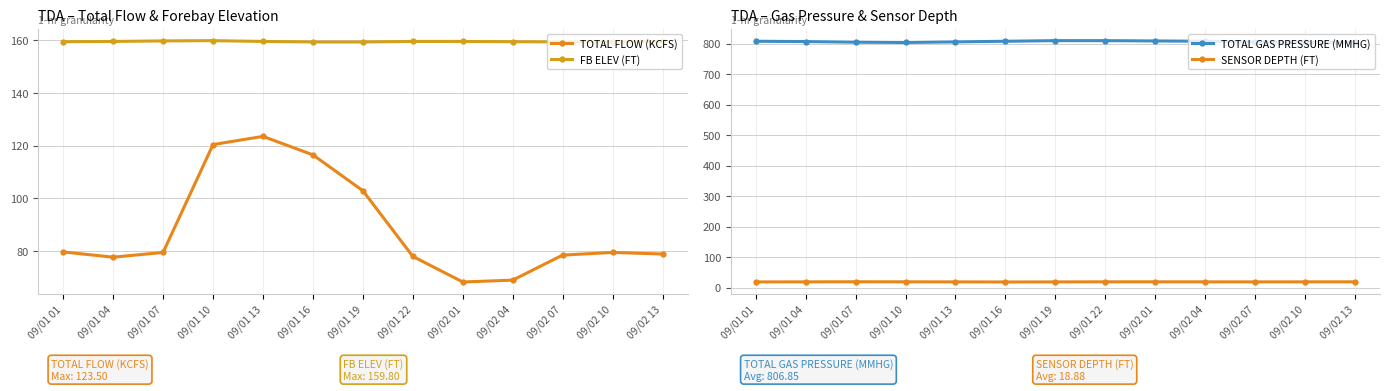

What is the sum of the FB ELEV (FT) values at 09/02 13 and 09/01 19?

318.8